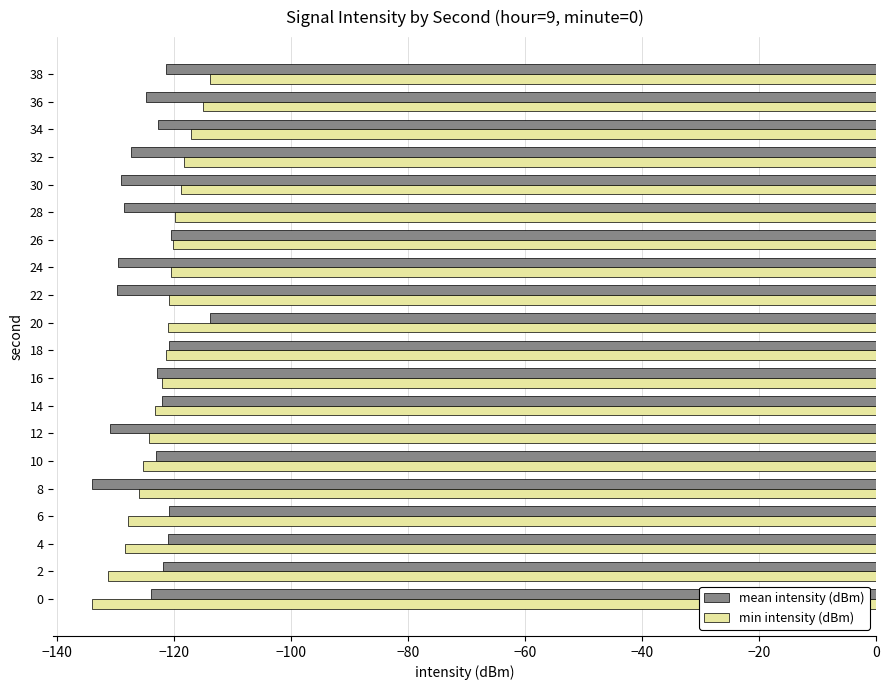

What is the difference between the highest and lowest values at 22?

9.0